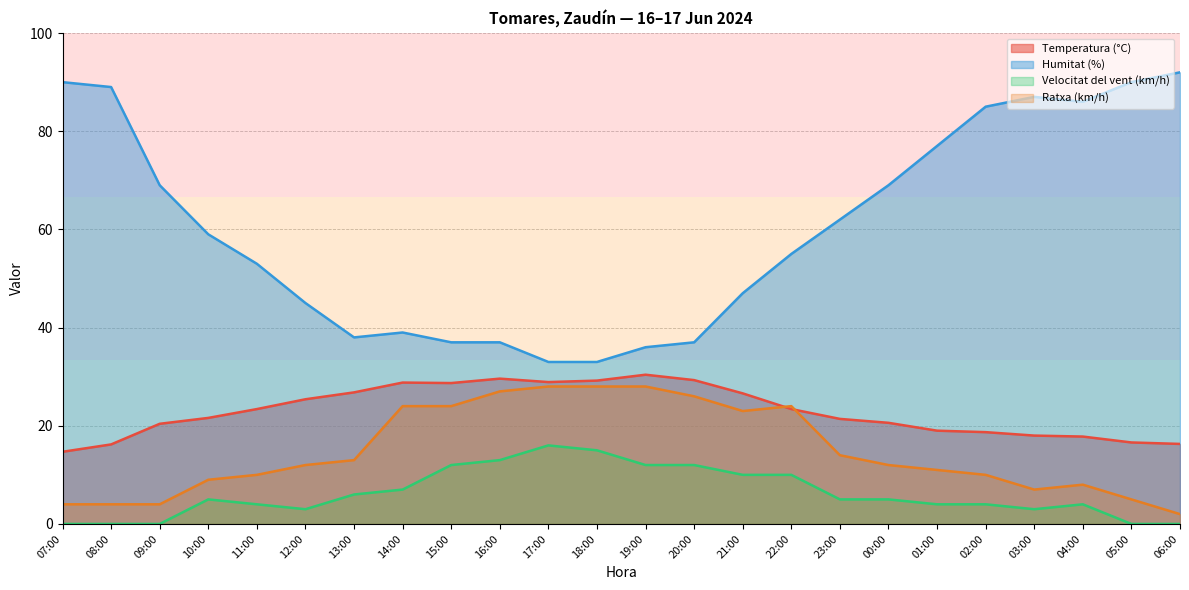

True or false: Velocitat del vent (km/h) and Temperatura (°C) intersect in this chart.

False